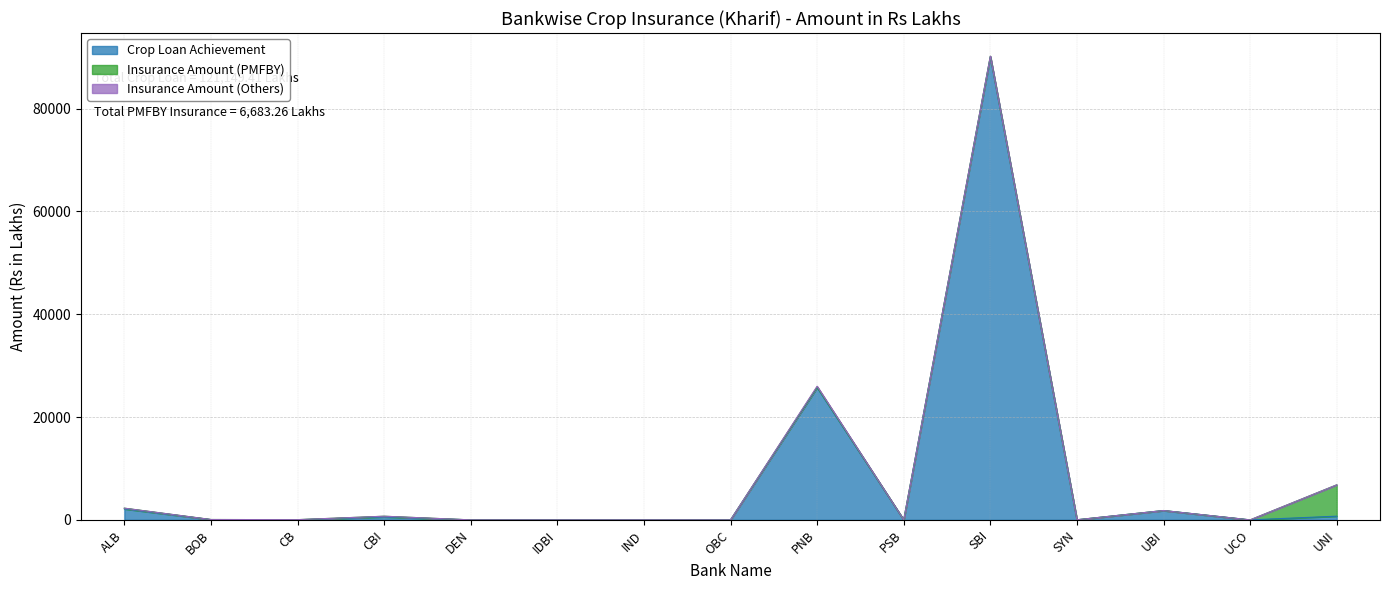

True or false: Crop Loan Achievement and Insurance Amount (Others) cross at least once.

False